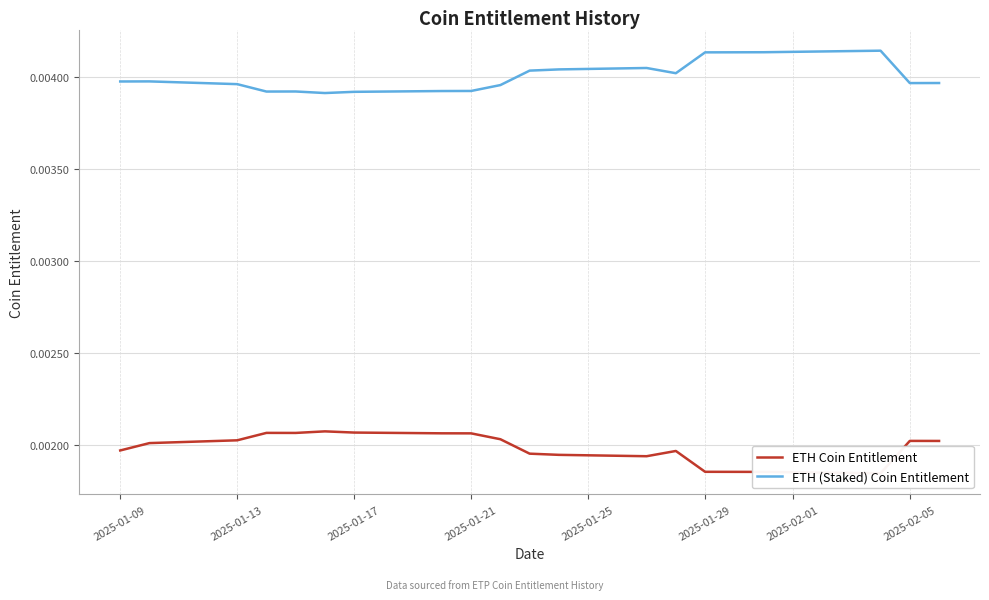

How many distinct data groups are displayed?

2